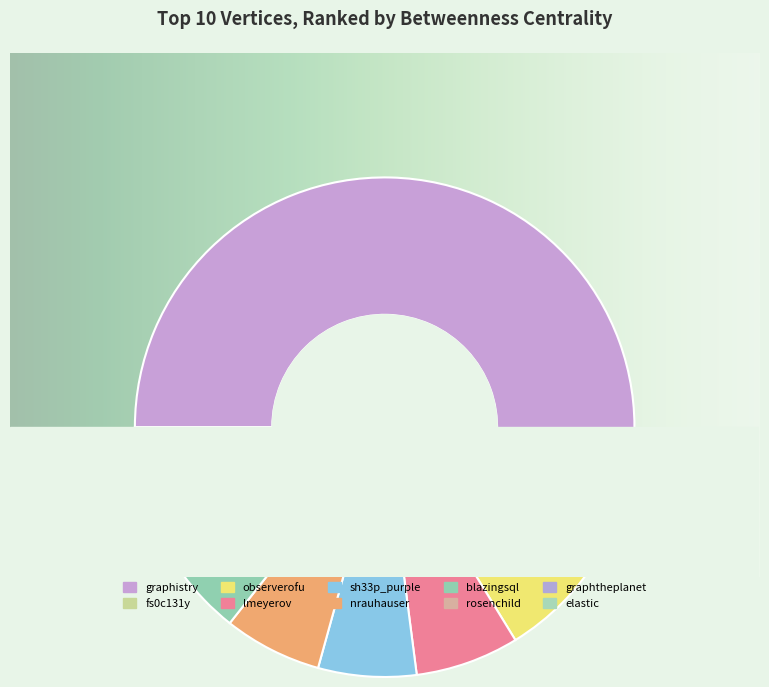

How much of the chart is everything except graphistry?

49.3%